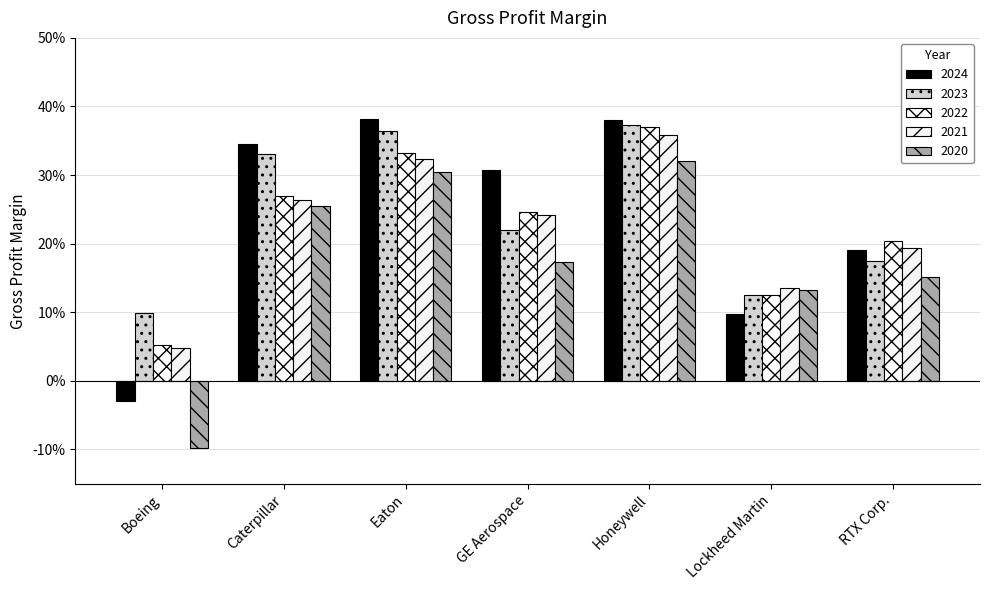

Are the bars grouped side by side (vs. stacked)?

Yes